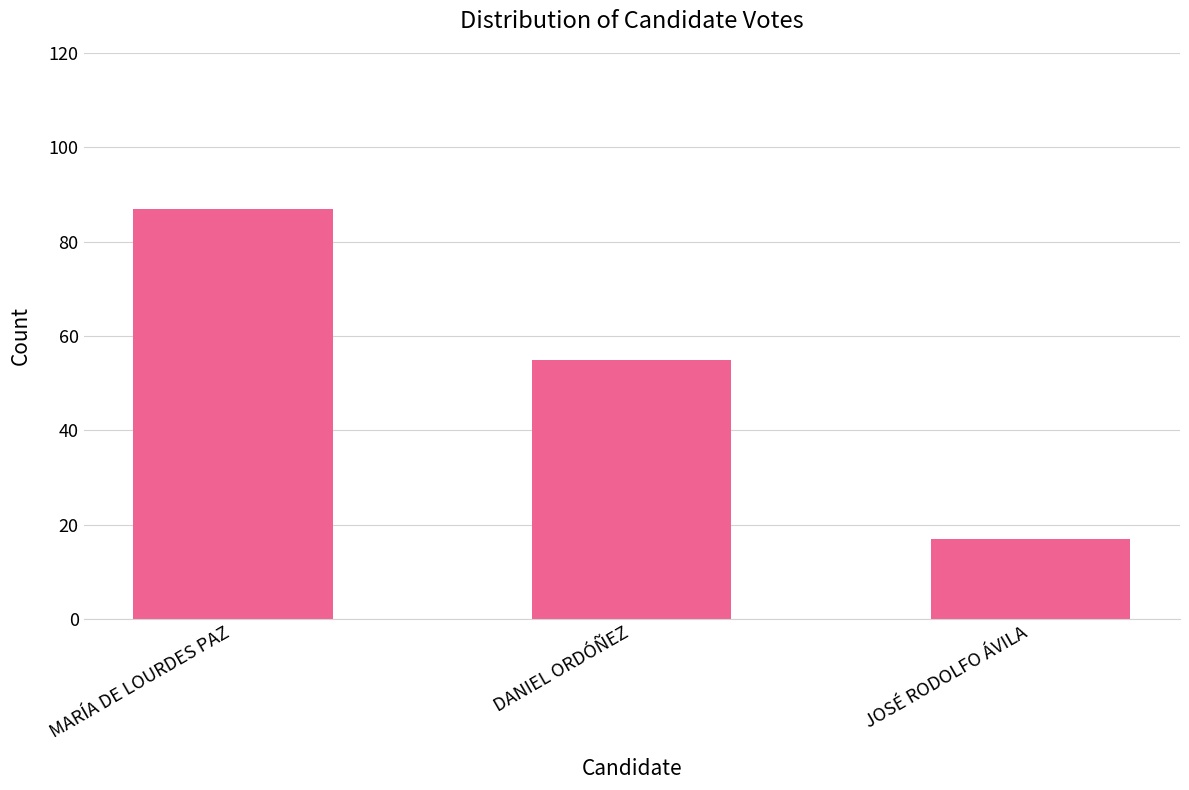

What is the difference between the maximum and minimum values?

70